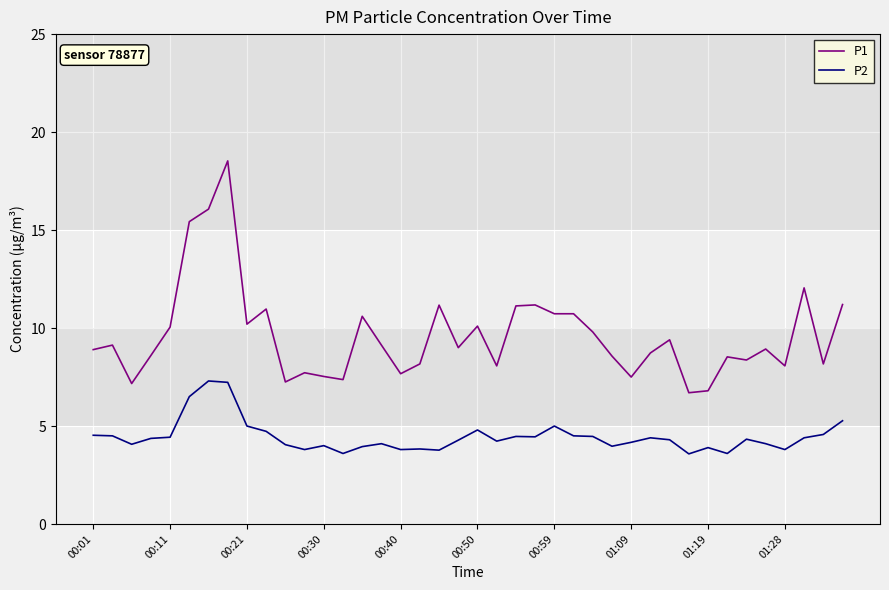

In P2, how many points are lower than both neighbors (excluding endpoints)?

11